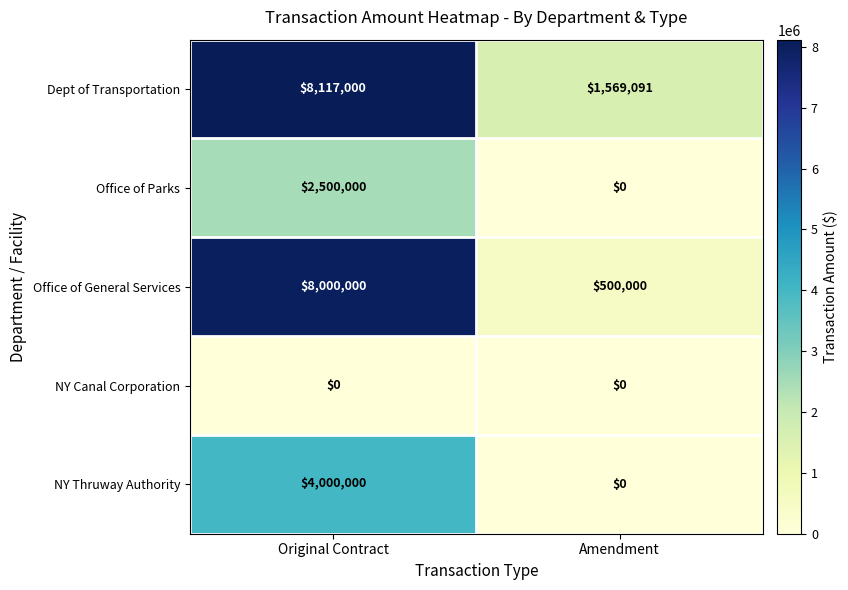

The Office of Parks series shows -911923 at Amendment. True or false?

False